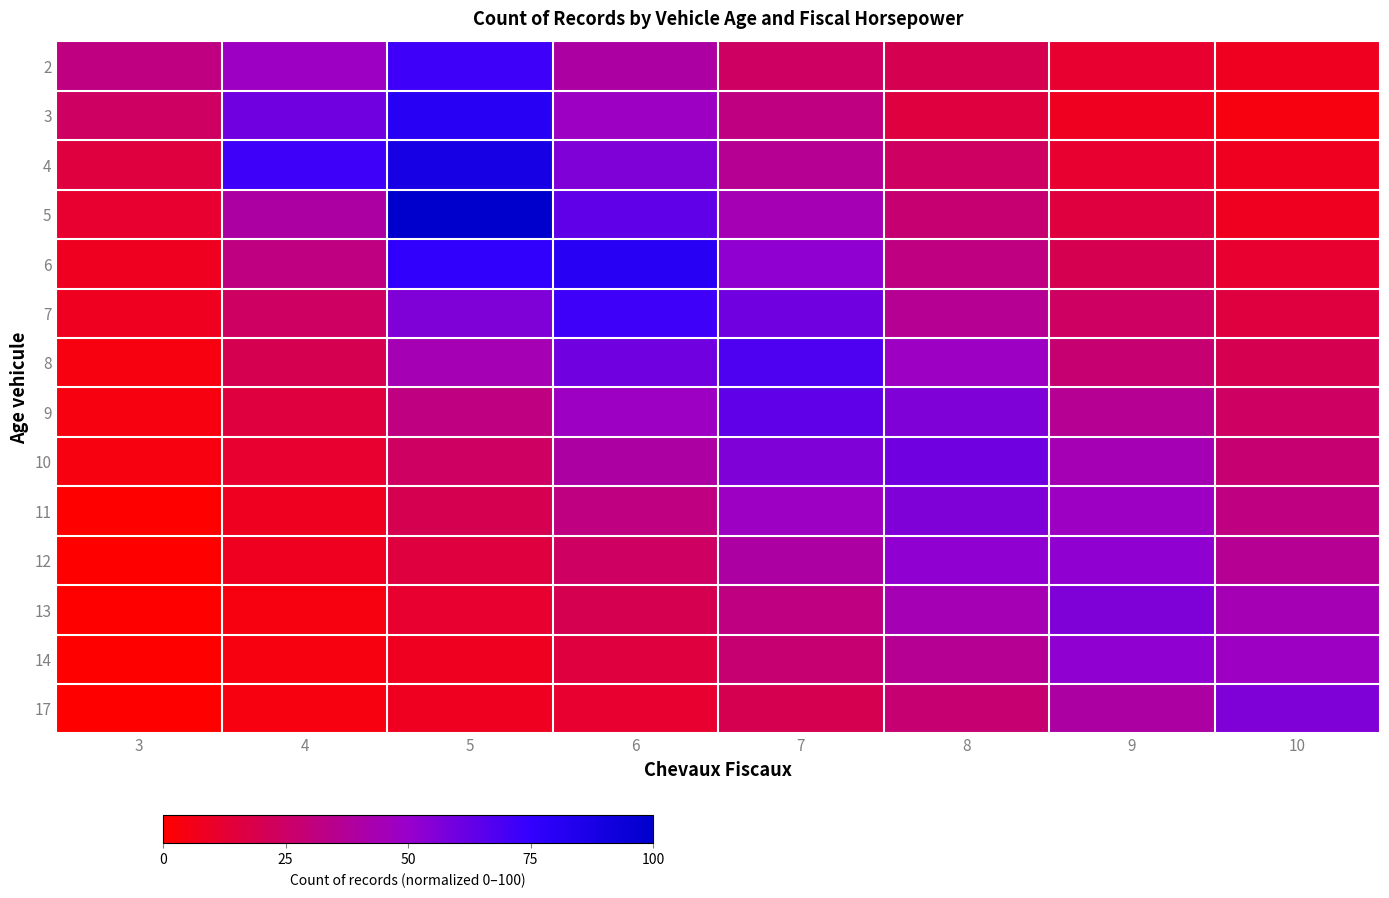

Reading left to right, list all the values displayed in this chart.

2: 3=32.0	4=48.0	5=72.0	6=40.0	7=24.0	8=20.0	9=12.0	10=8.0
3: 3=24.0	4=60.0	5=80.0	6=48.0	7=32.0	8=16.0	9=8.0	10=4.0
4: 3=16.0	4=72.0	5=88.0	6=56.0	7=36.0	8=24.0	9=12.0	10=8.0
5: 3=12.0	4=40.0	5=100.0	6=64.0	7=44.0	8=28.0	9=16.0	10=8.0
6: 3=8.0	4=32.0	5=76.0	6=80.0	7=52.0	8=32.0	9=20.0	10=12.0
7: 3=8.0	4=24.0	5=56.0	6=72.0	7=60.0	8=36.0	9=24.0	10=16.0
8: 3=4.0	4=20.0	5=44.0	6=60.0	7=68.0	8=48.0	9=28.0	10=20.0
9: 3=4.0	4=16.0	5=32.0	6=48.0	7=64.0	8=56.0	9=36.0	10=24.0
10: 3=4.0	4=12.0	5=24.0	6=40.0	7=56.0	8=60.0	9=44.0	10=28.0
11: 3=0.0	4=8.0	5=20.0	6=32.0	7=48.0	8=56.0	9=48.0	10=32.0
12: 3=0.0	4=8.0	5=16.0	6=24.0	7=40.0	8=52.0	9=52.0	10=36.0
13: 3=0.0	4=4.0	5=12.0	6=20.0	7=32.0	8=44.0	9=56.0	10=44.0
14: 3=0.0	4=4.0	5=8.0	6=16.0	7=28.0	8=36.0	9=52.0	10=48.0
17: 3=0.0	4=4.0	5=8.0	6=12.0	7=20.0	8=28.0	9=40.0	10=56.0